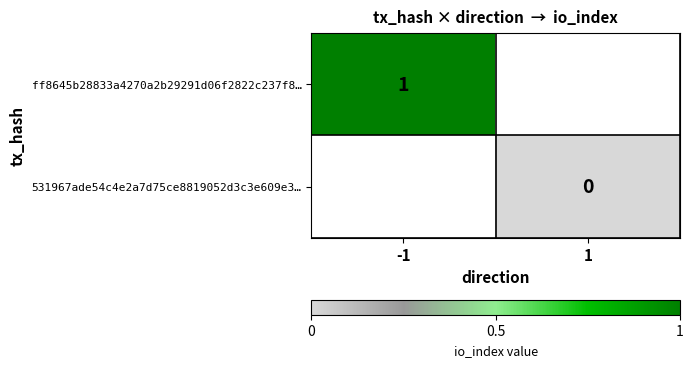

How many series are shown in this chart?

2